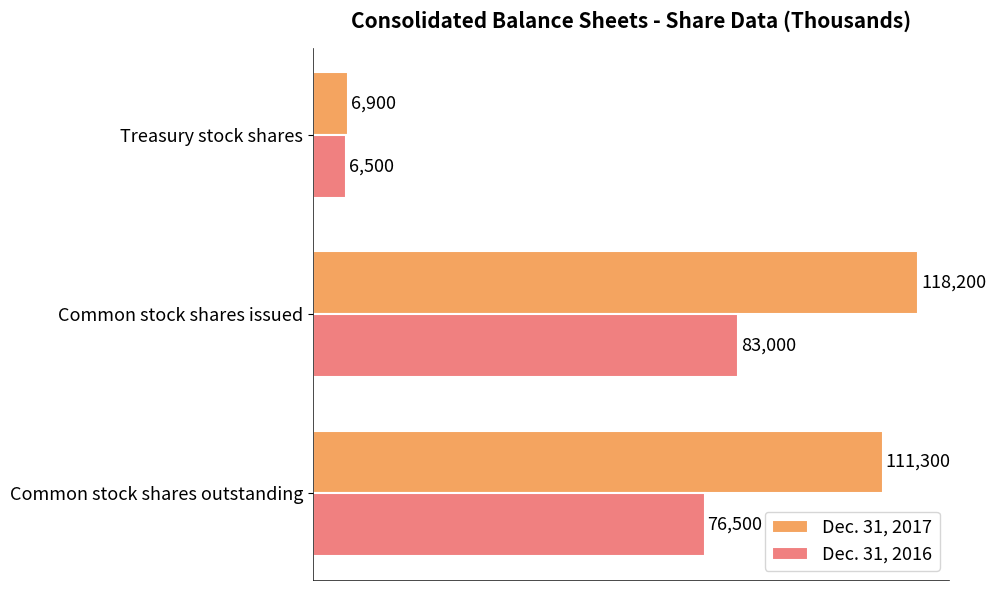

Which series has the largest total across all categories?

Dec. 31, 2017